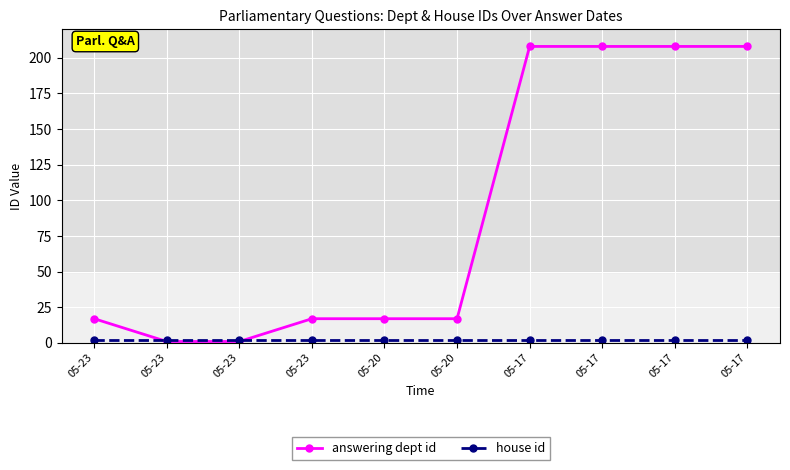

True or false: answering dept id has more than 0 points higher than both neighbors.

False